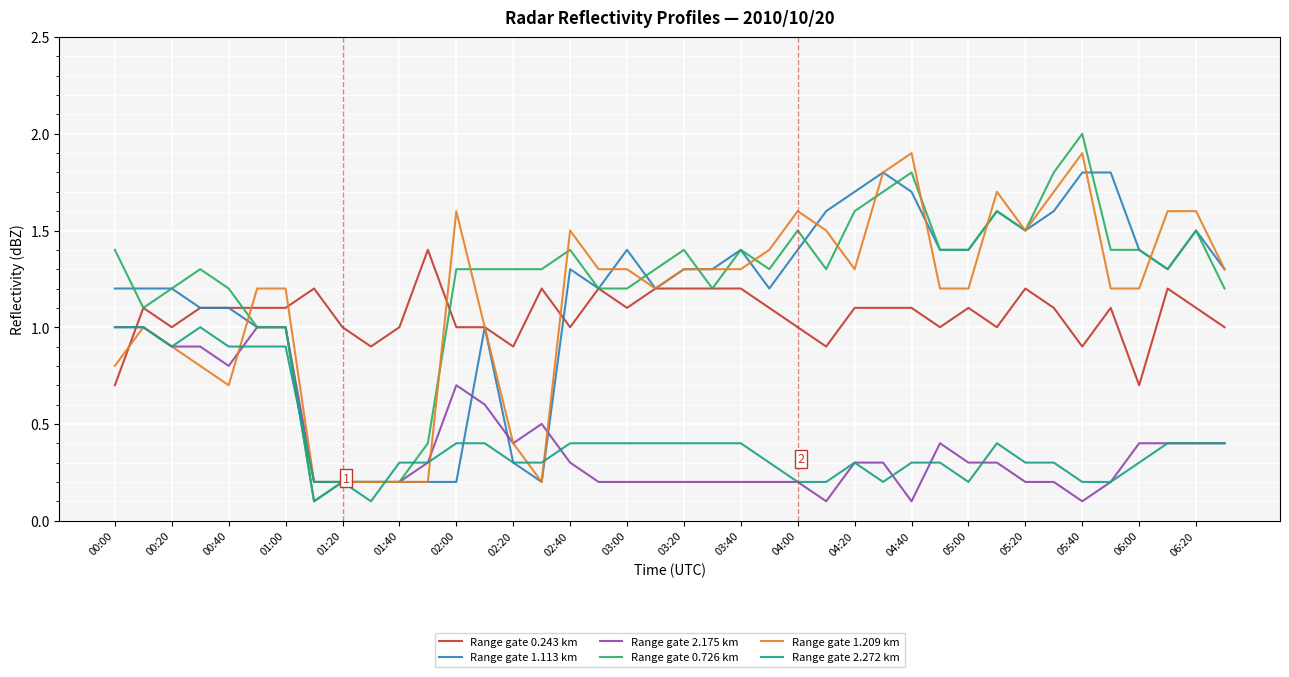

Which series has the largest range (max minus min)?

Range gate 0.726 km